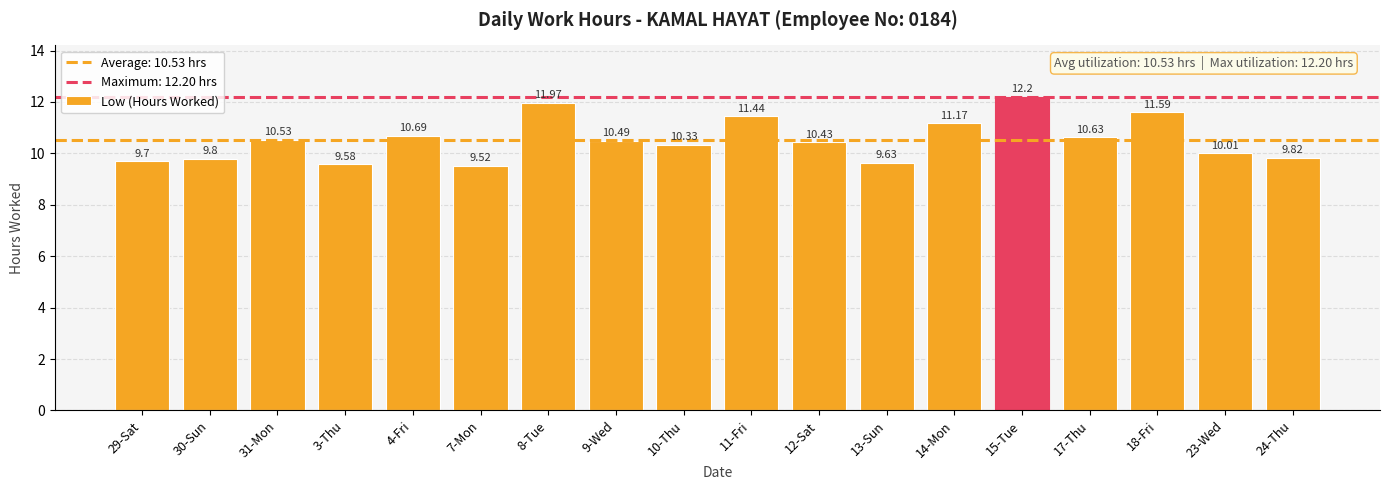

Where does the data first go above 10?

31-Mon